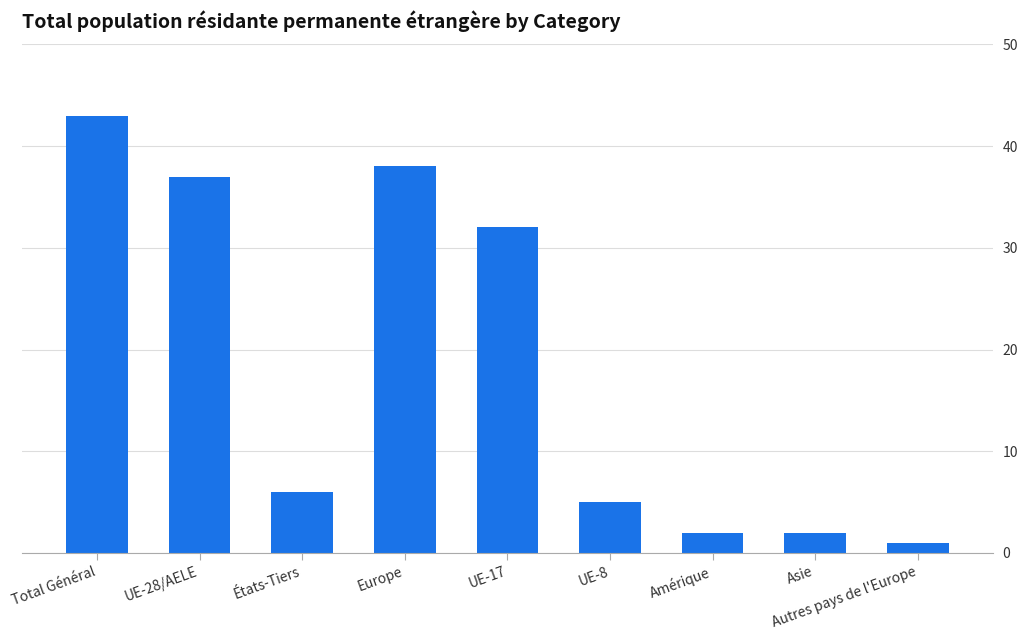

Which label corresponds to the smallest value in the chart?

Autres pays de l'Europe